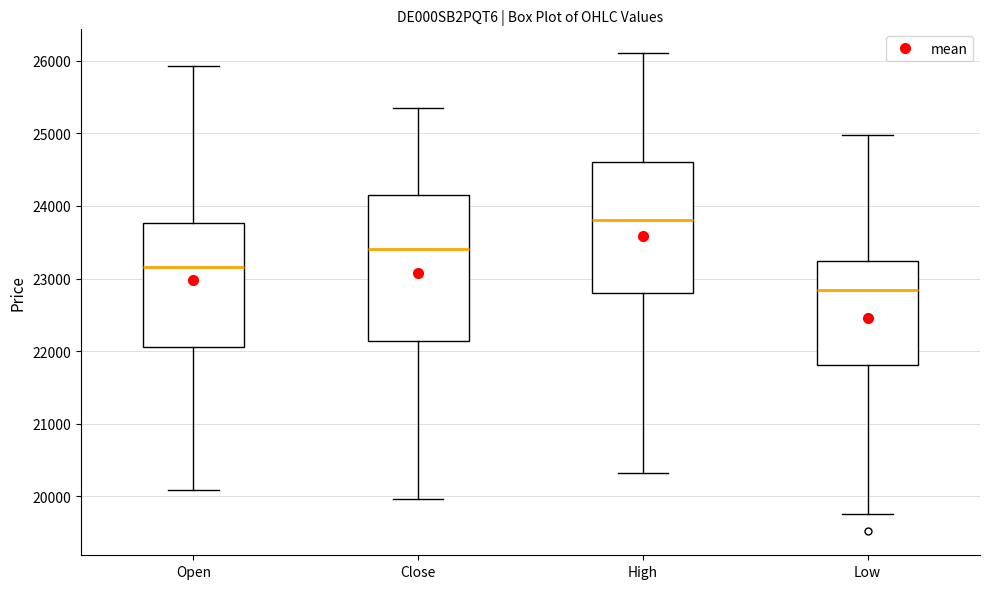

Which box is the tallest, from its lower edge to its upper edge?

Close